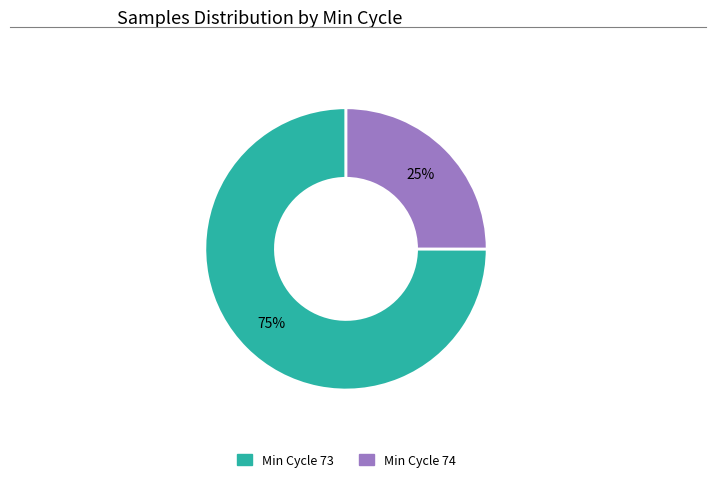

What percentage is the Min Cycle 74 slice, to the nearest percent?

25%